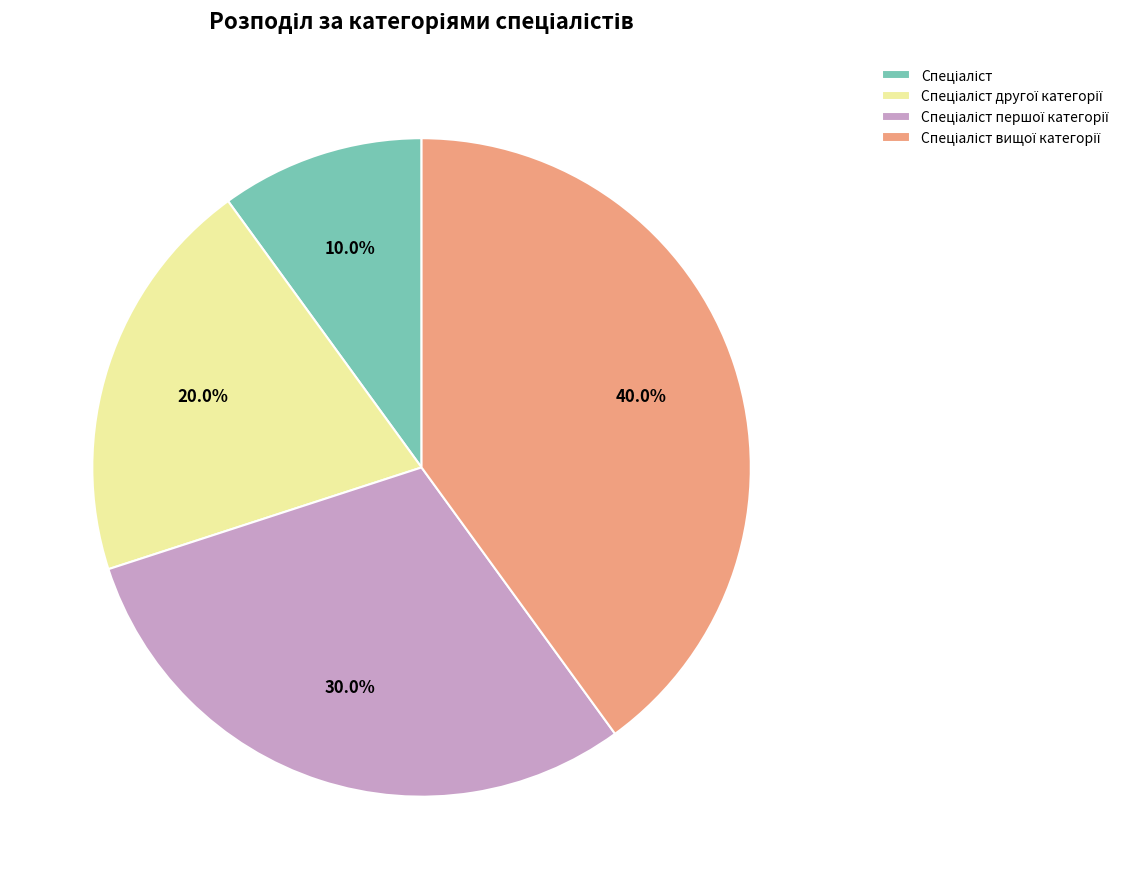

True or false: Спеціаліст accounts for 10% of the total.

True